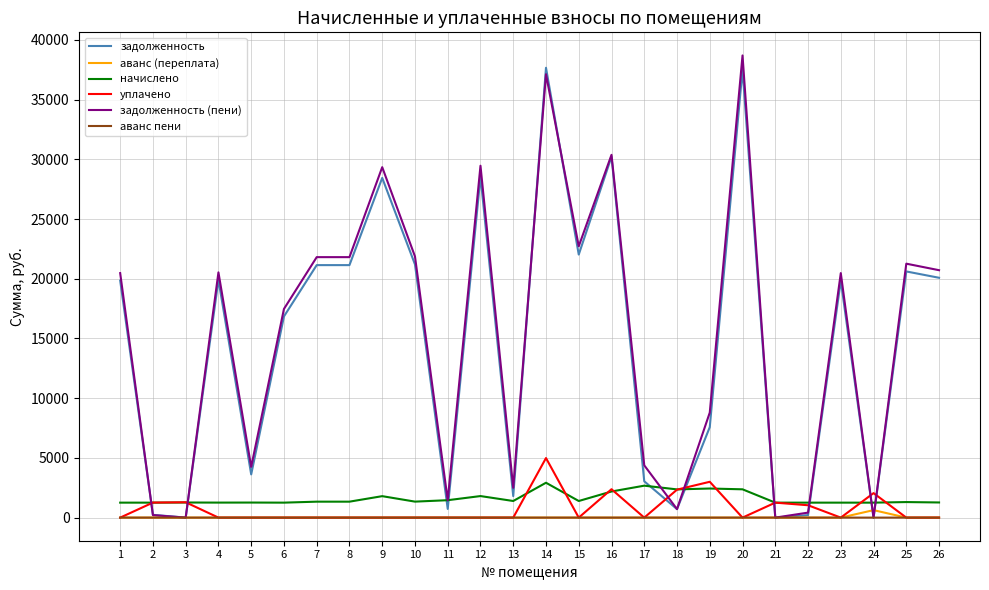

The задолженность series shows 21202.6 at 10. True or false?

True